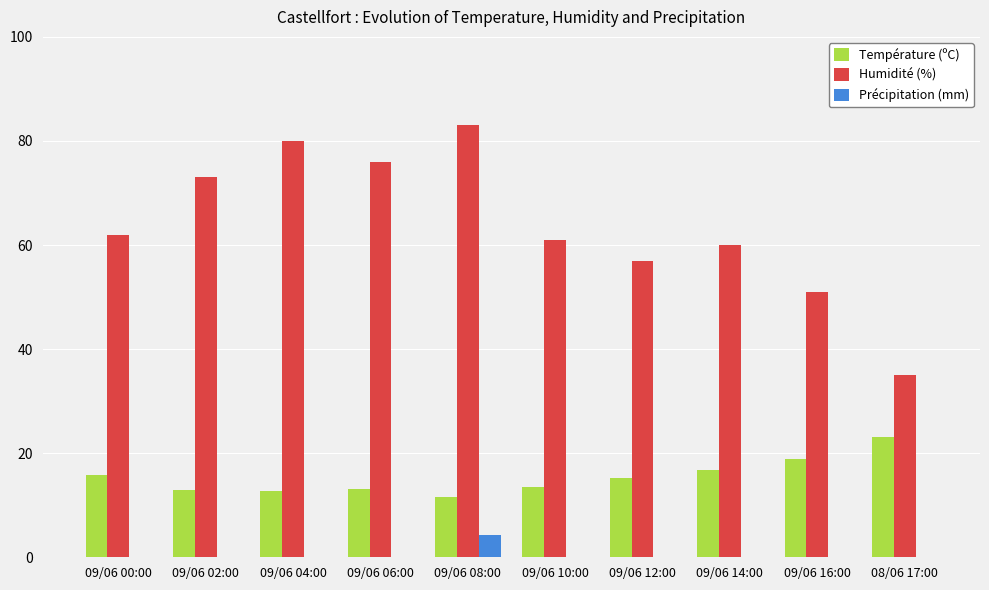

What is the maximum value for Précipitation (mm)?

4.3